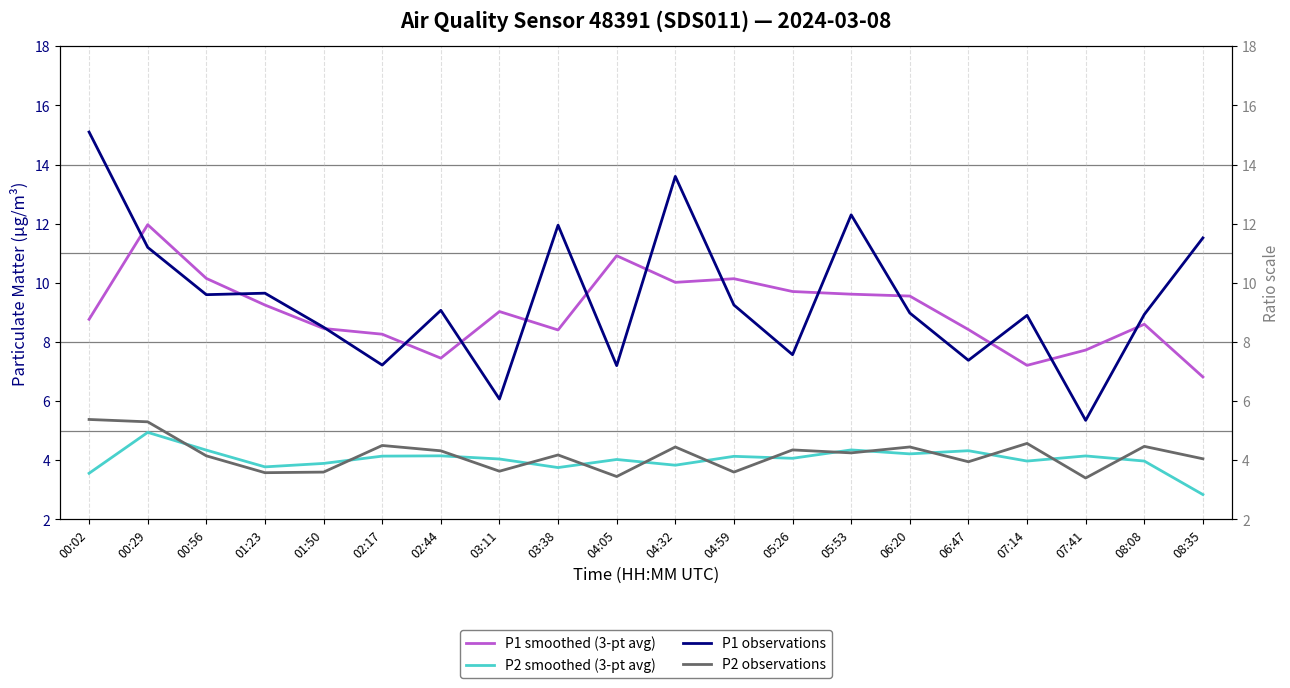

What is the label of the 20th point from the right?

00:02